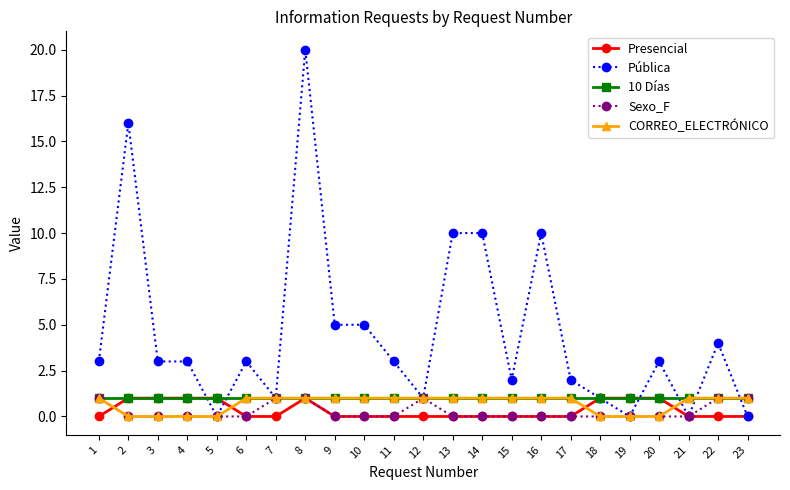

What are all the series names shown in the legend?

Presencial, Pública, 10 Días, Sexo_F, CORREO_ELECTRÓNICO